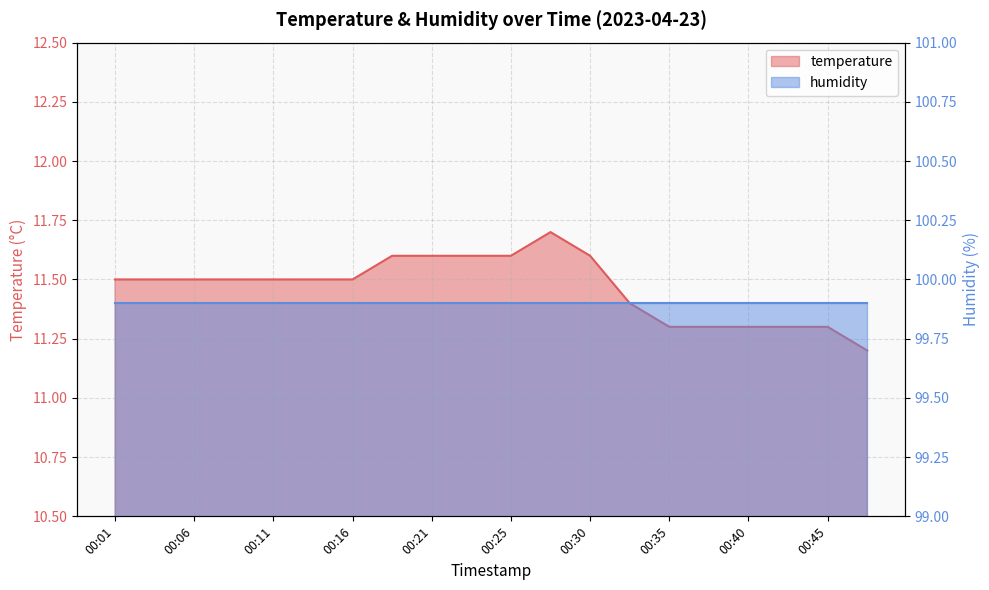

What is the value of the 11th point from the left?

11.6